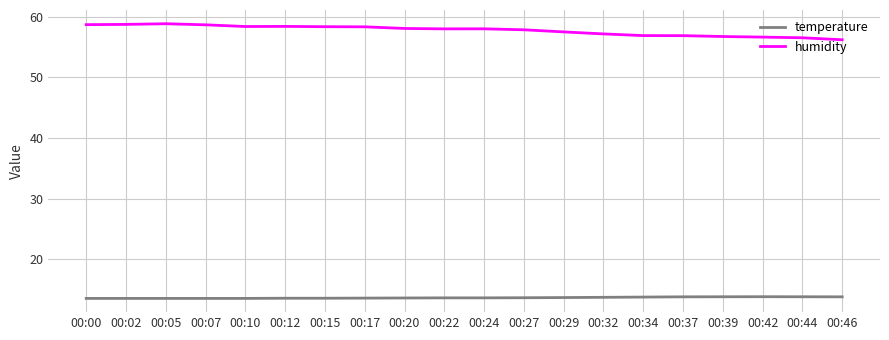

What is the maximum value for temperature?

13.8